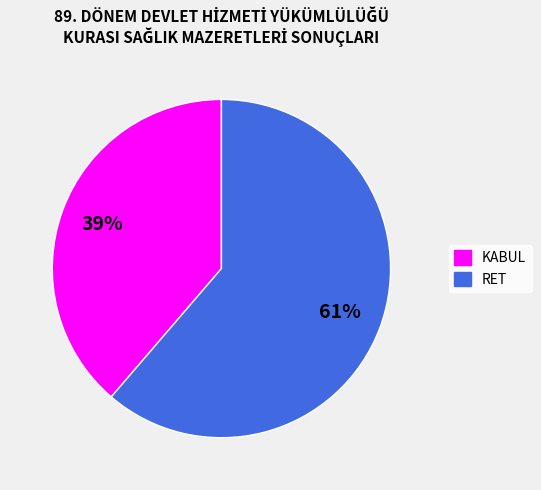

To the nearest percent, what is the combined percentage of RET and KABUL?

100%